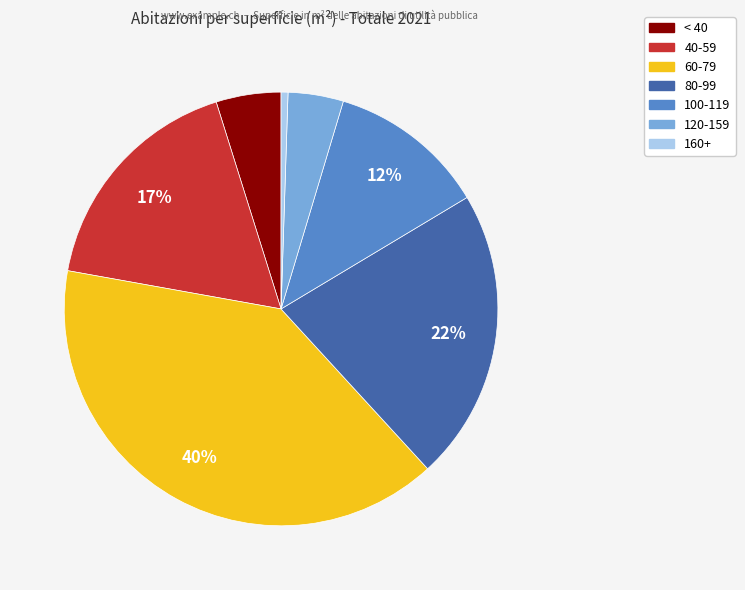

Combined, do < 40 and 80-99 account for over 50%?

No